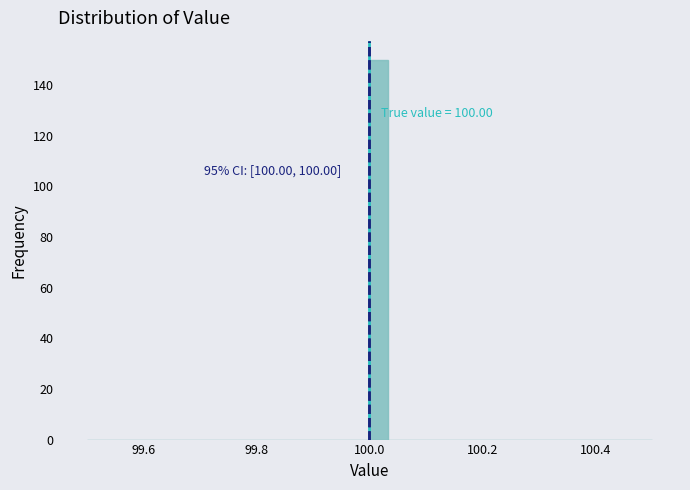

Read against the x-axis, roughly where is the centre of the tallest bar?

100.02